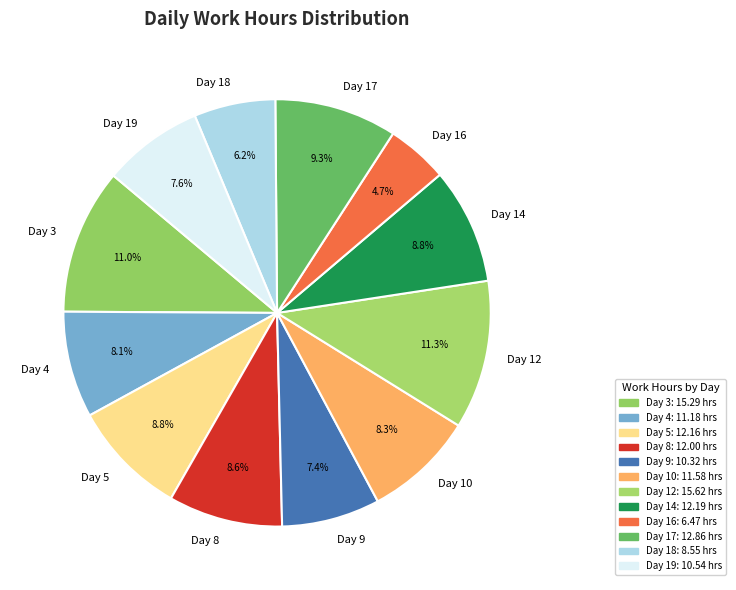

Is the sum of Day 16 and Day 19 greater than half?

No